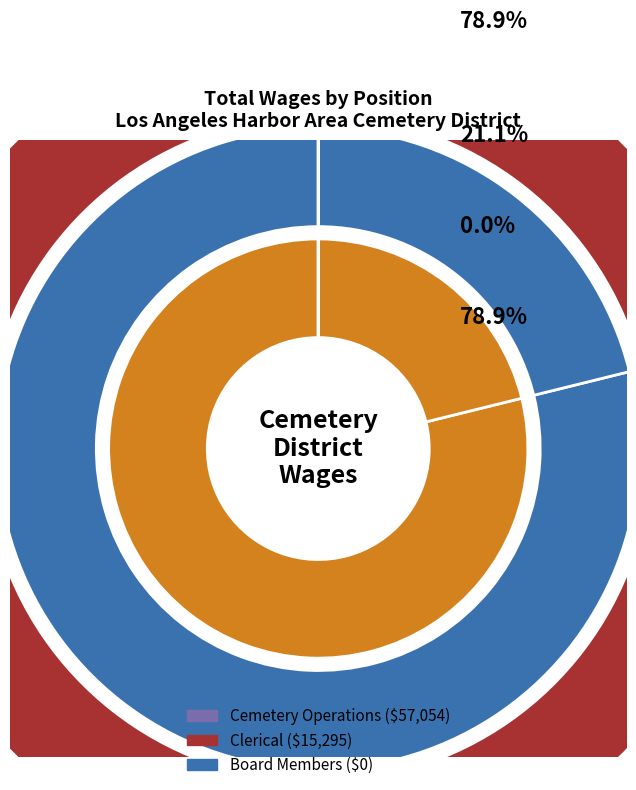

Count the number of slices in the pie.

7